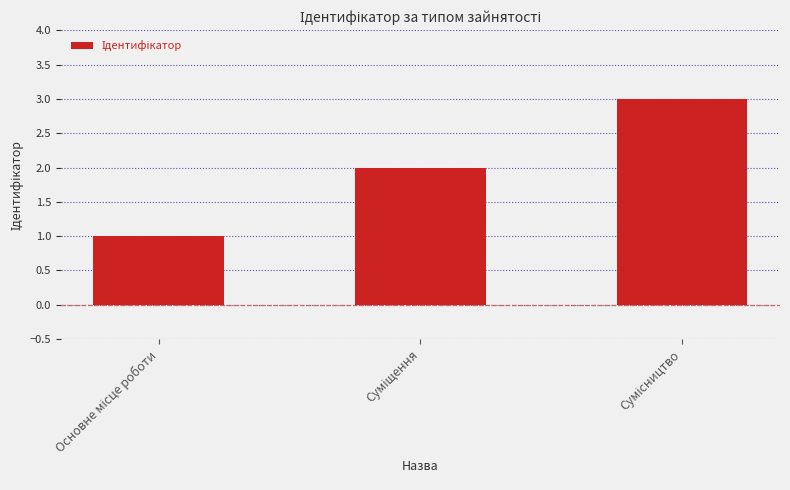

What is the greatest value displayed?

3